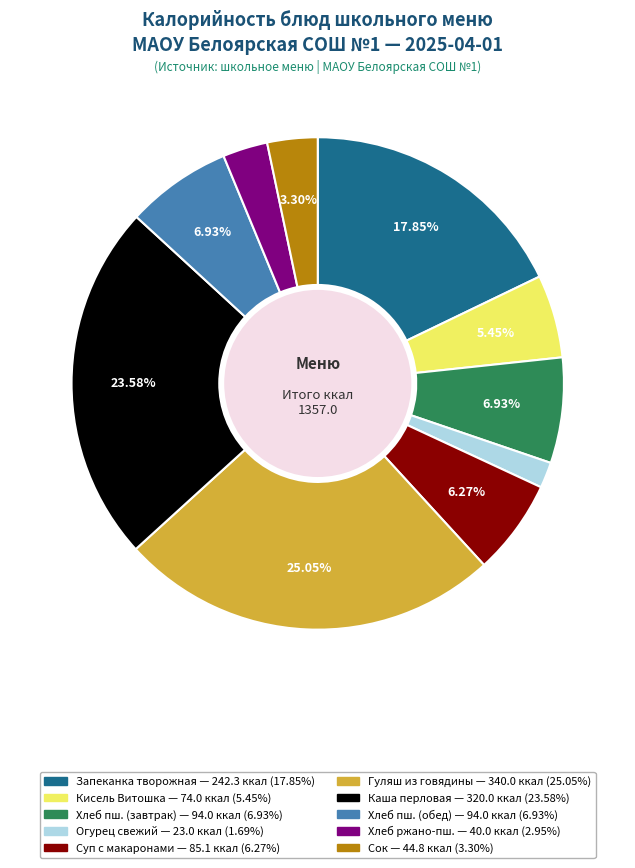

Is there a majority slice in this chart?

No